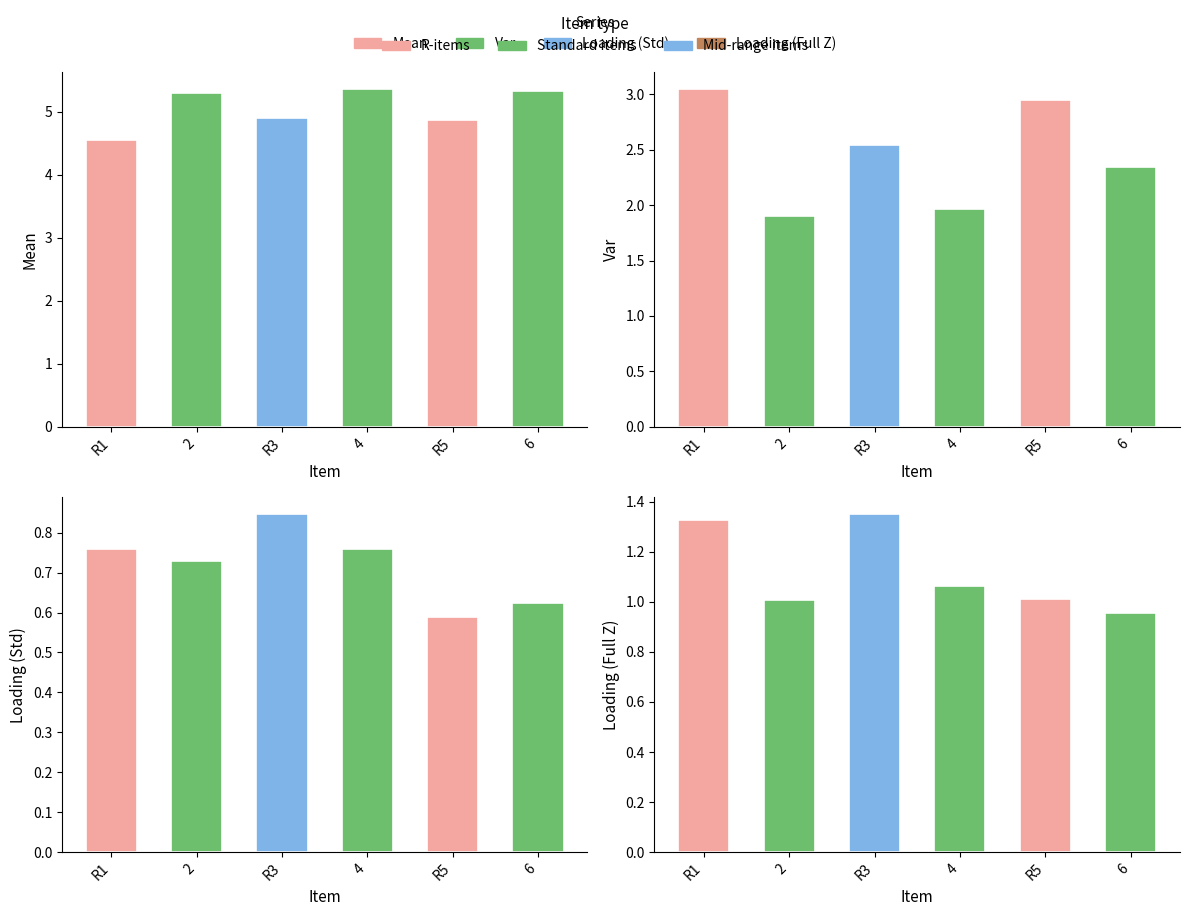

What is the label of the 2nd bar from the left?

2